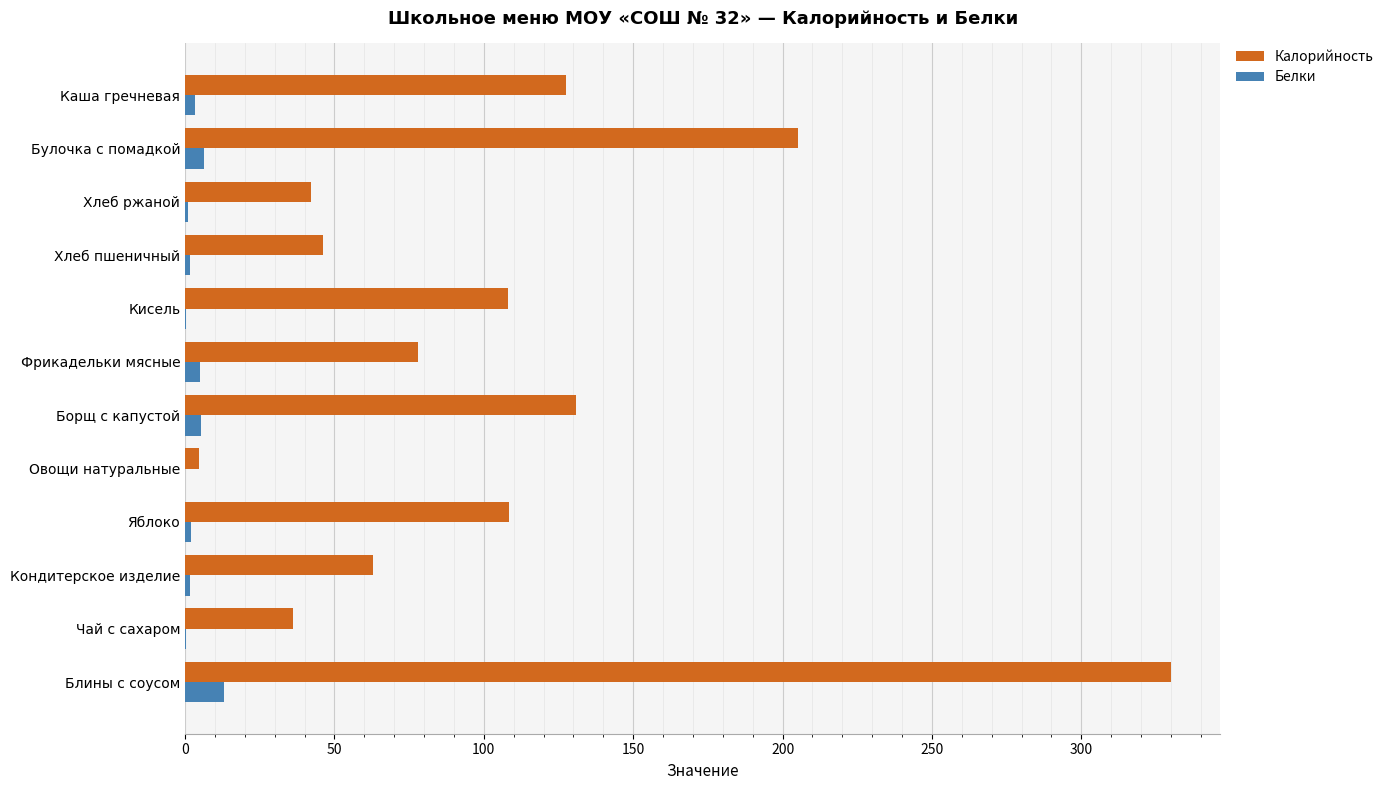

The value of Калорийность at Кисель is 55.9. True or false?

False